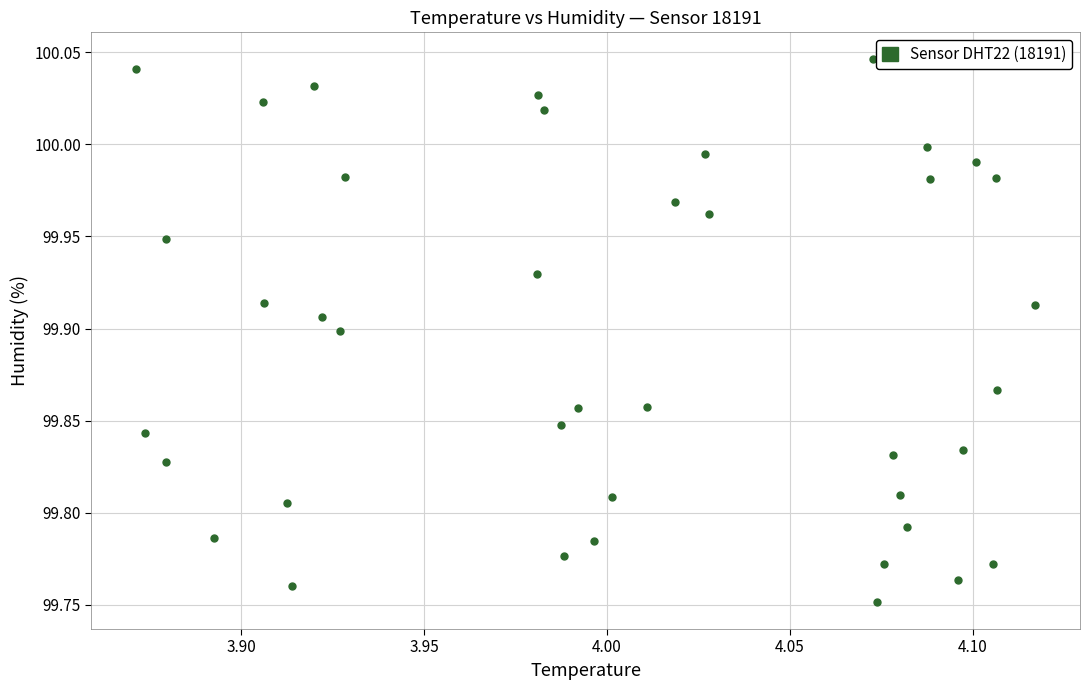

What is the range of Y values (max minus min)?

0.3